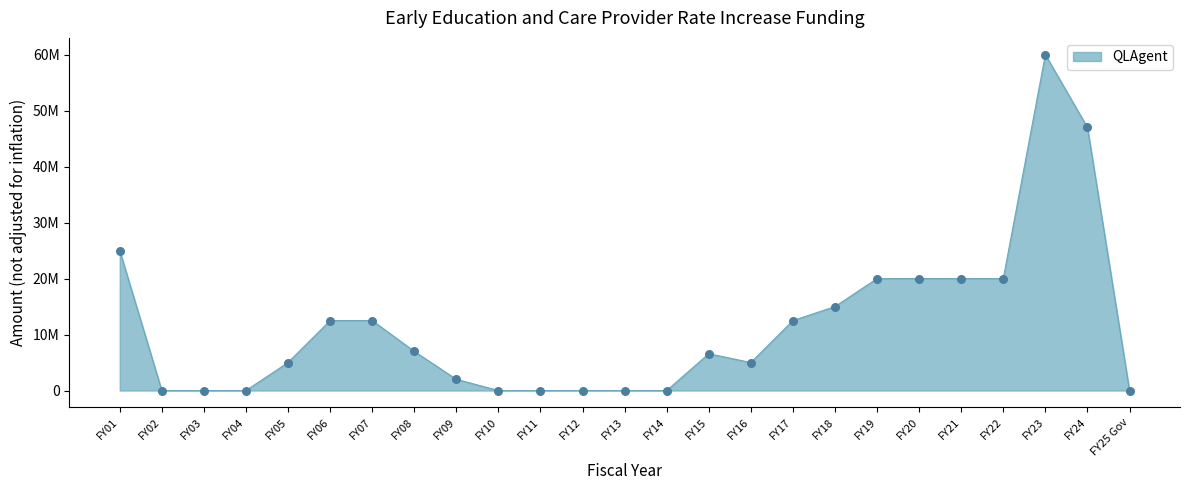

Between FY05 and FY19, which is larger?

FY19